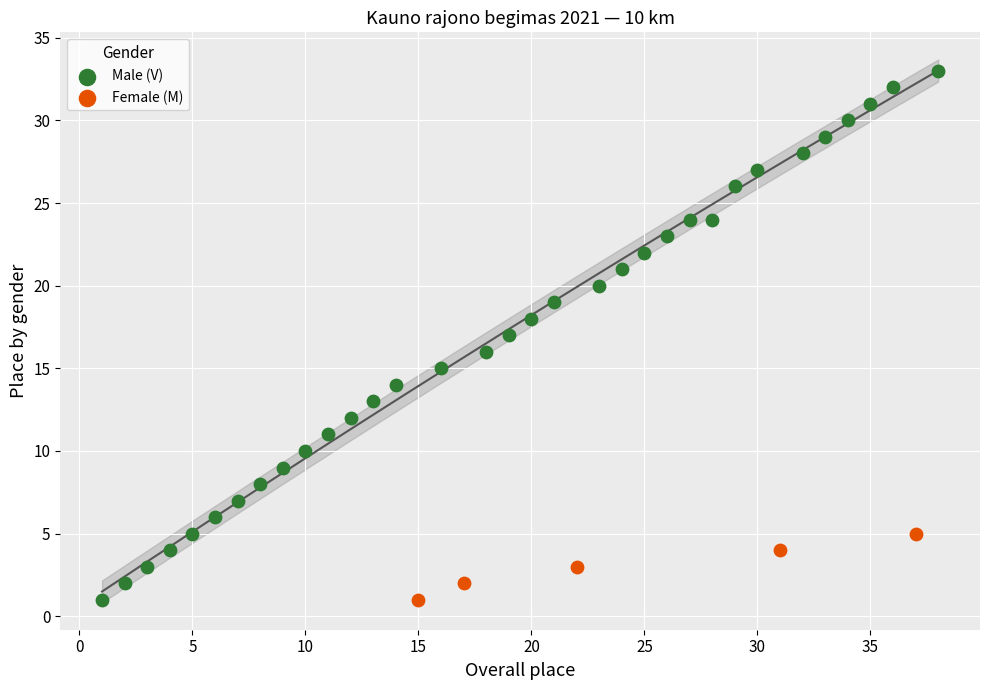

Which series contains the highest Y value?

Male (V)